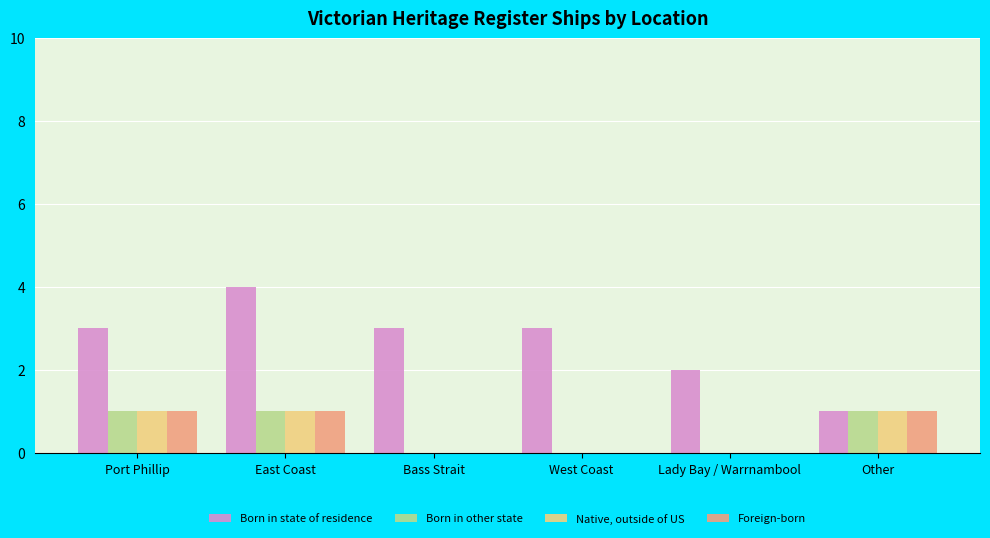

Which category has the highest value across all series?

East Coast